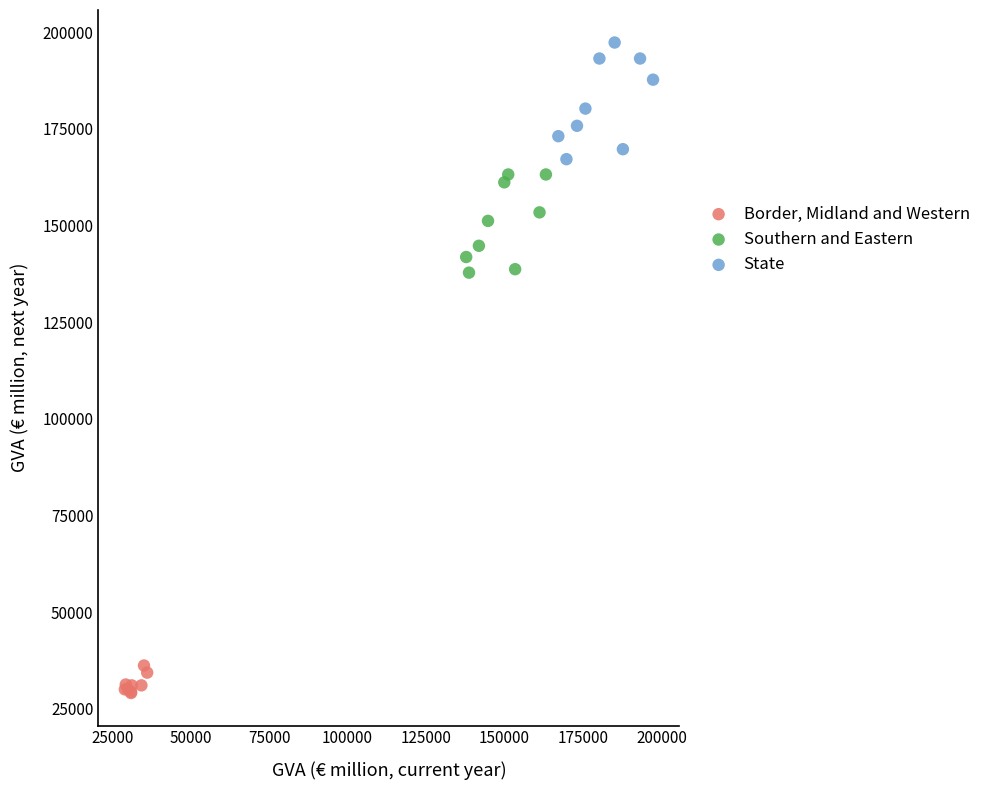

Which series contains the lowest Y value?

Border, Midland and Western